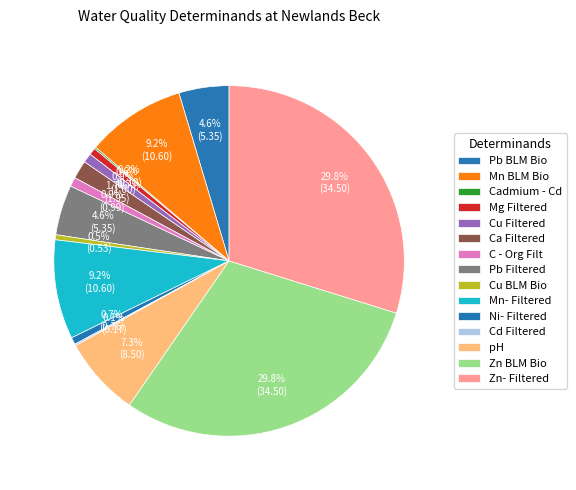

Which category has the smallest portion of the pie?

Cd Filtered